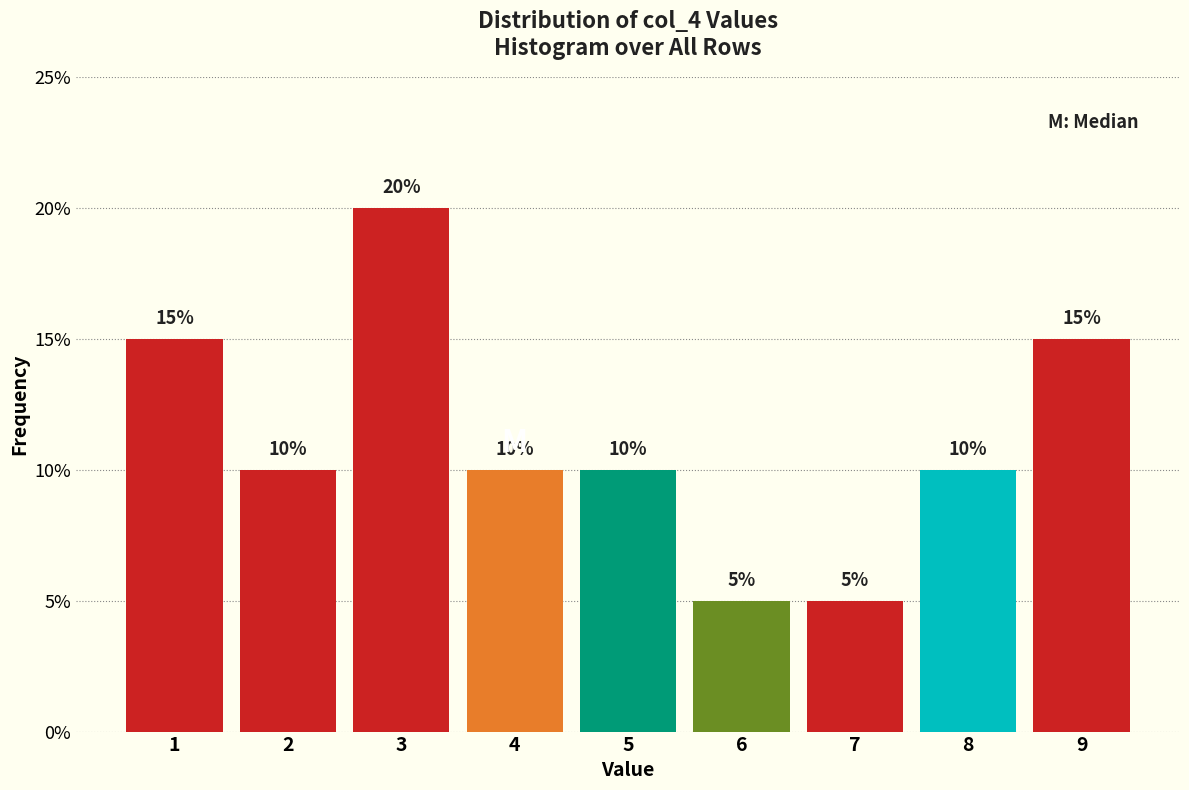

Reading left to right, what are all the values shown in this chart?

1=15	2=10	3=20	4=10	5=10	6=5	7=5	8=10	9=15